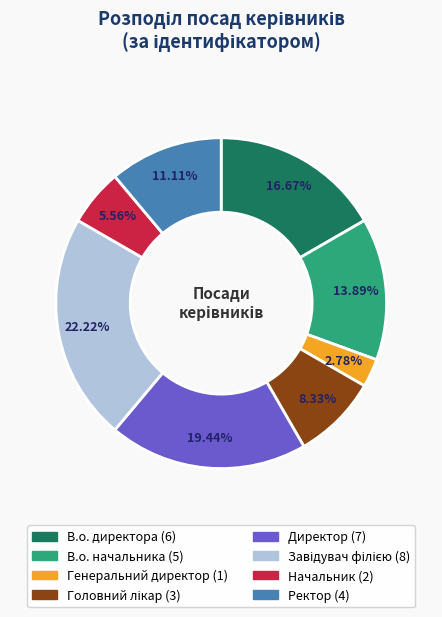

The В.о. начальника slice represents 14% of the pie. True or false?

True